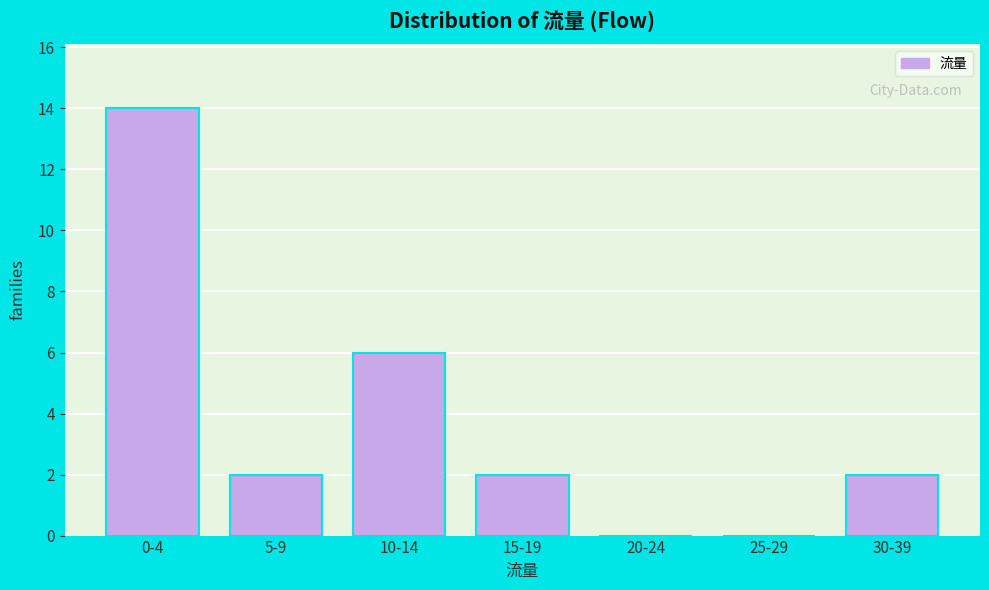

Reading left to right, list all the values displayed in this chart.

0-4=14	5-9=2	10-14=6	15-19=2	20-24=0	25-29=0	30-39=2